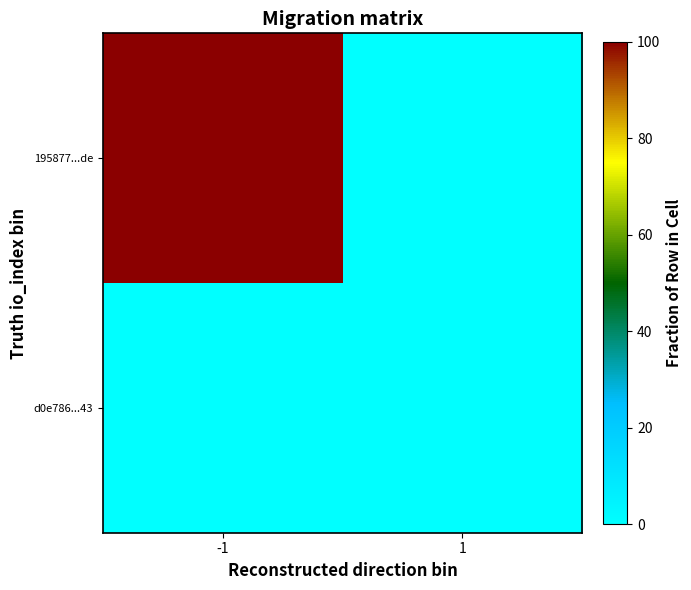

Reading left to right, list all the values displayed in this chart.

d0e786...43: -1=0	1=0
195877...de: -1=100	1=0